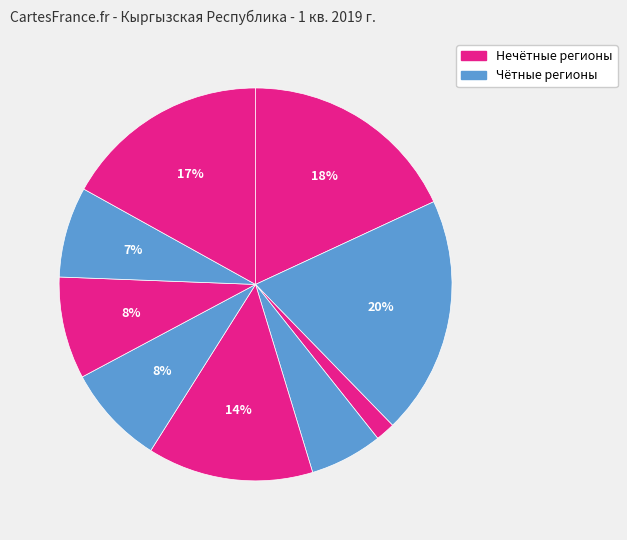

Count the number of slices in the pie.

9